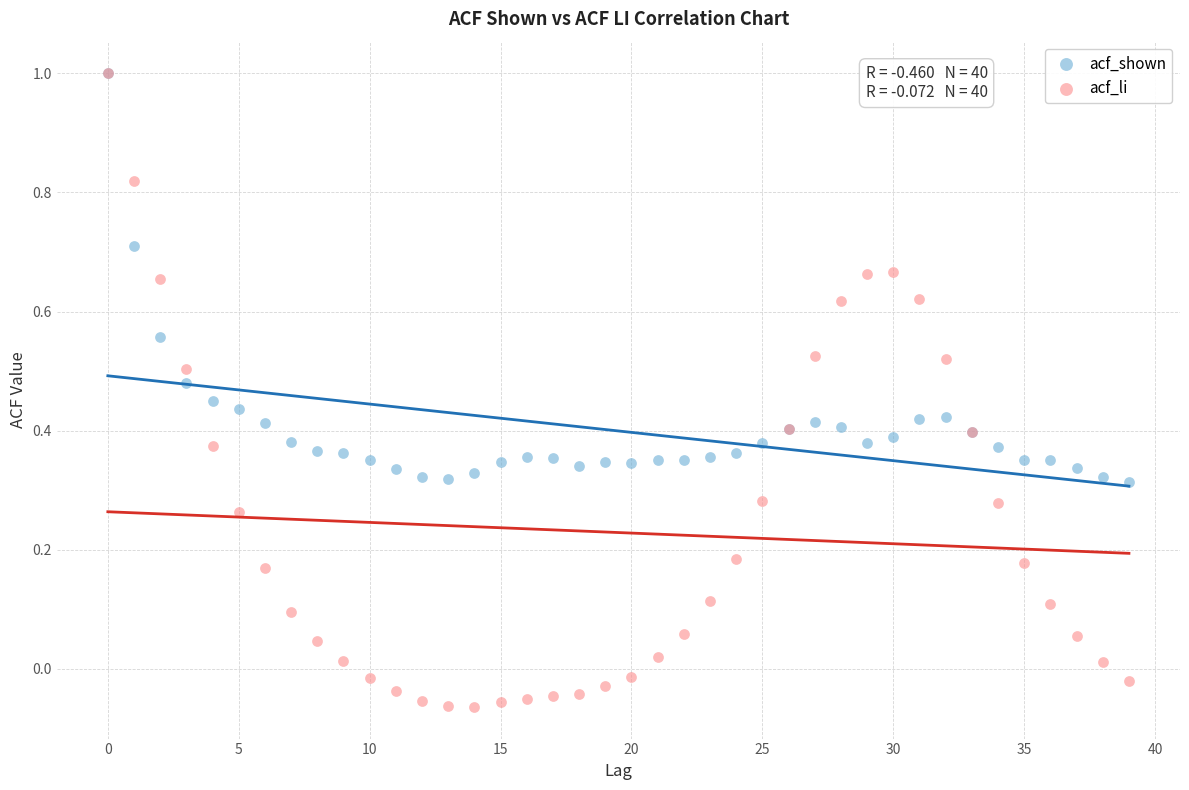

Which series reaches the minimum Y coordinate?

acf_li